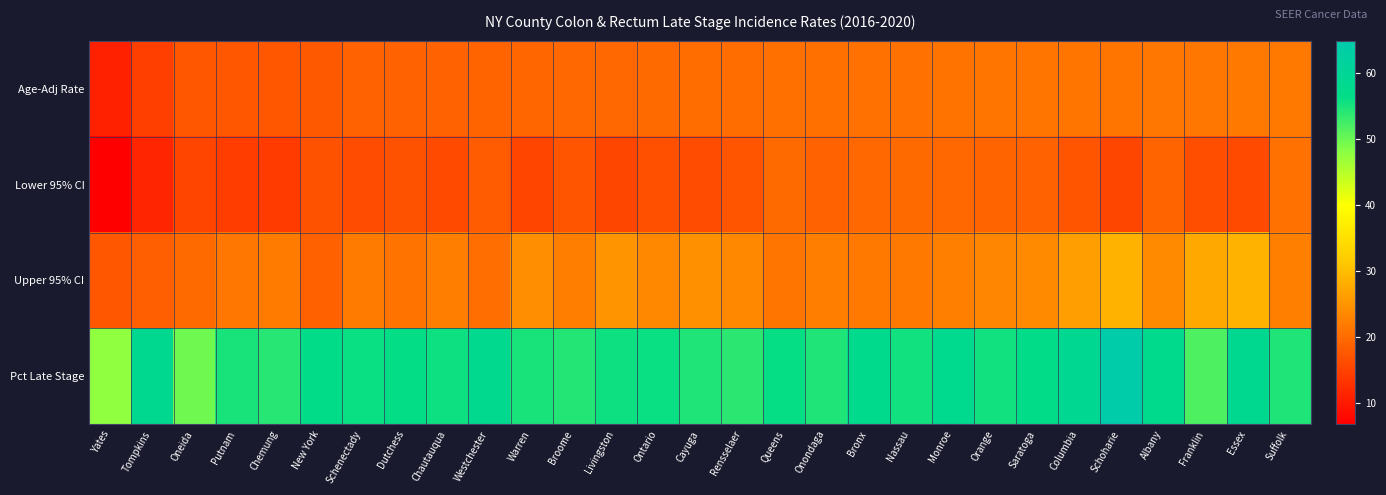

What is the total value across all series at Schoharie?

130.3